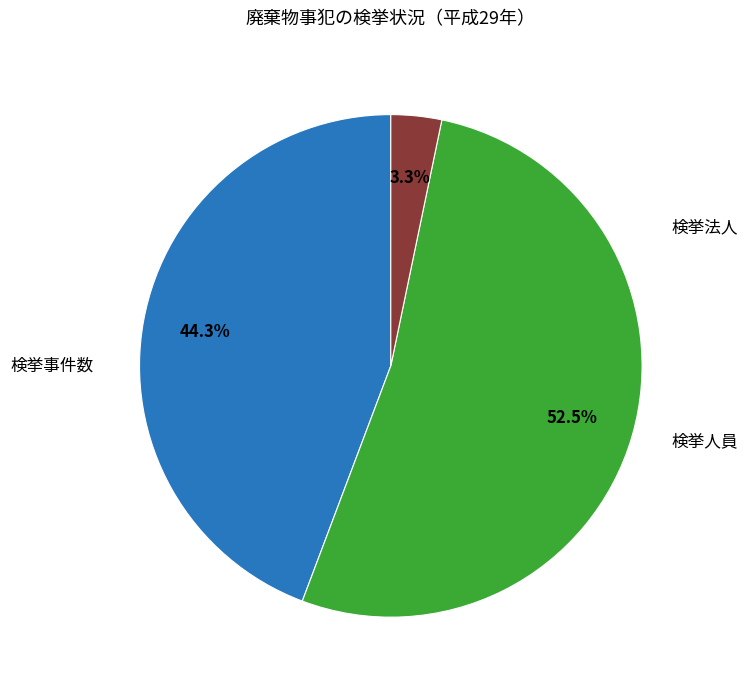

How many slices are in this pie chart?

3